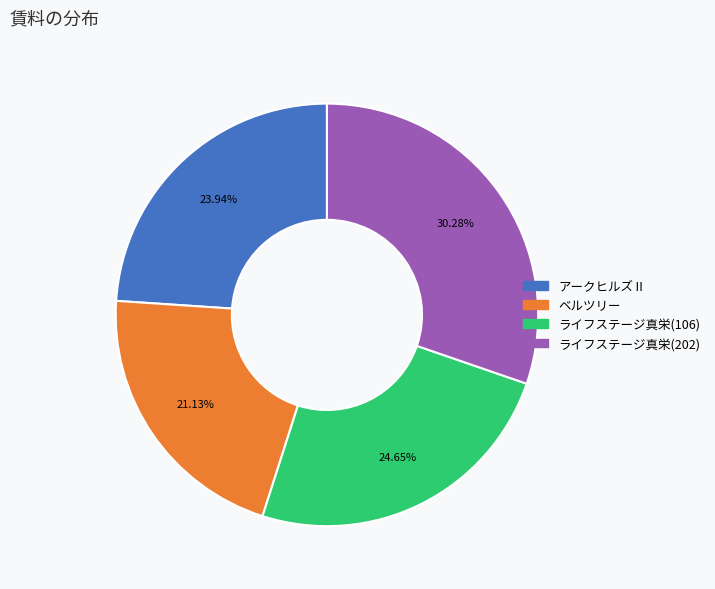

Is it true that ライフステージ真栄(202) is 30% of the pie?

True